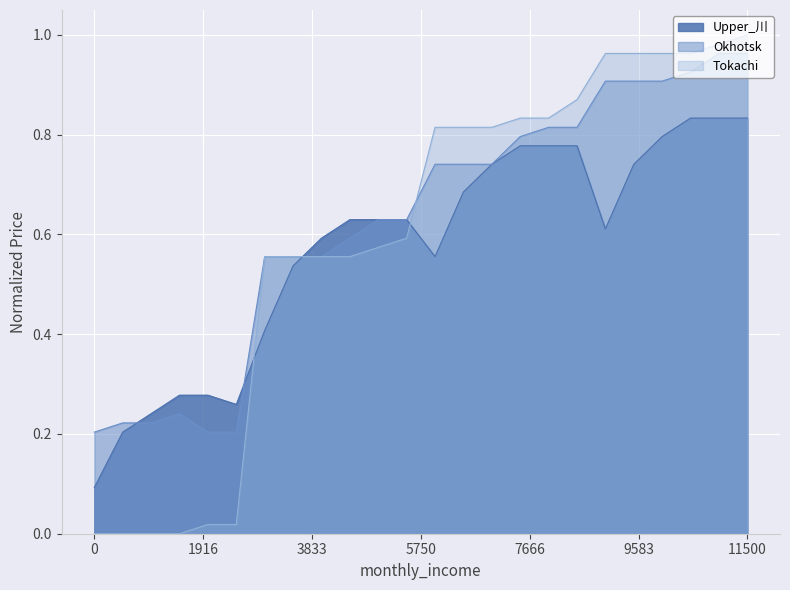

How many intersections are there between Tokachi and Upper_川?

3